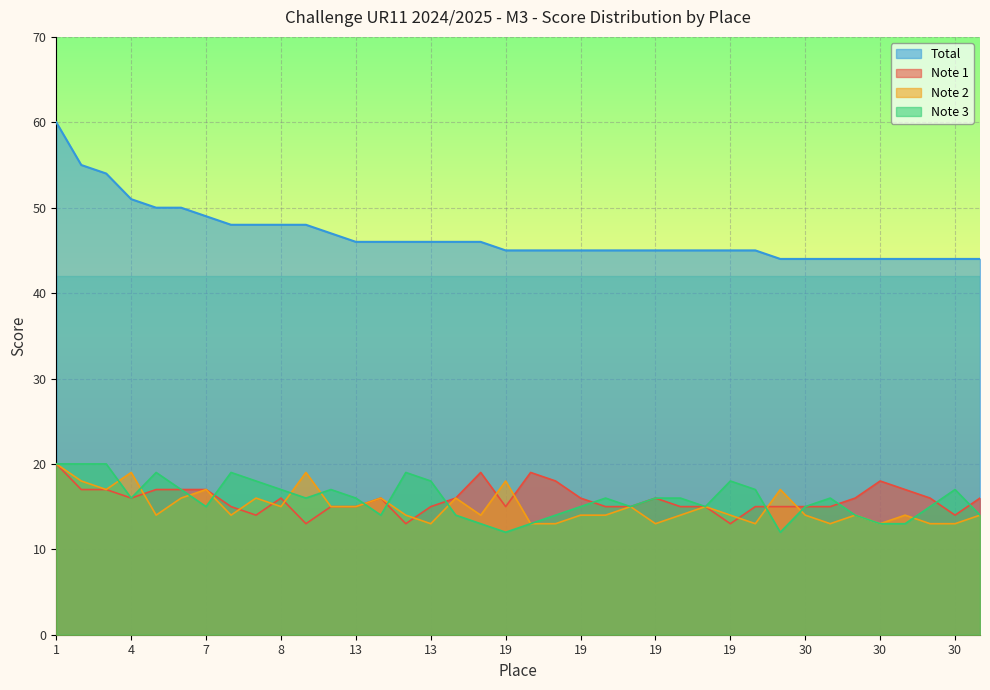

What is the average value of the Note 2 series?

15